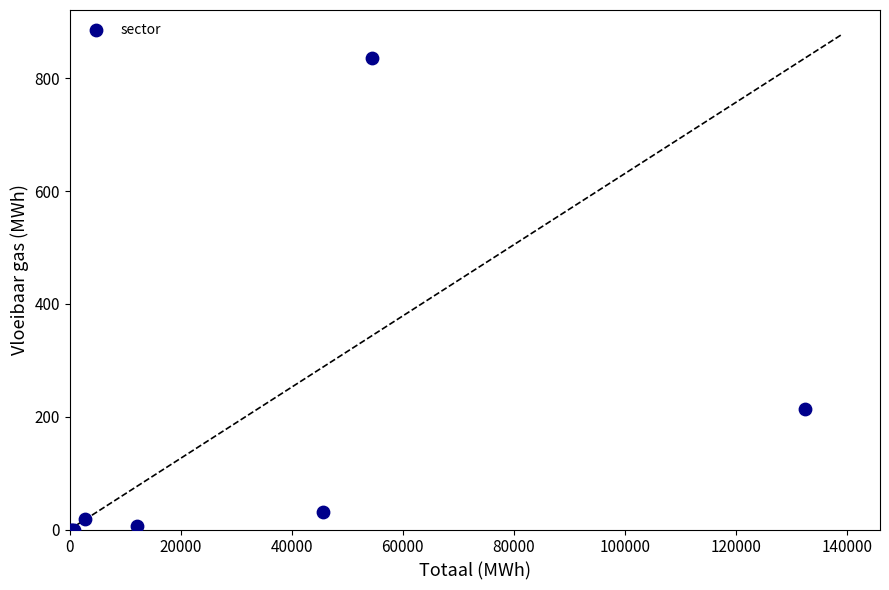

What Y value in the scatter plot is closest to 417?

213.9